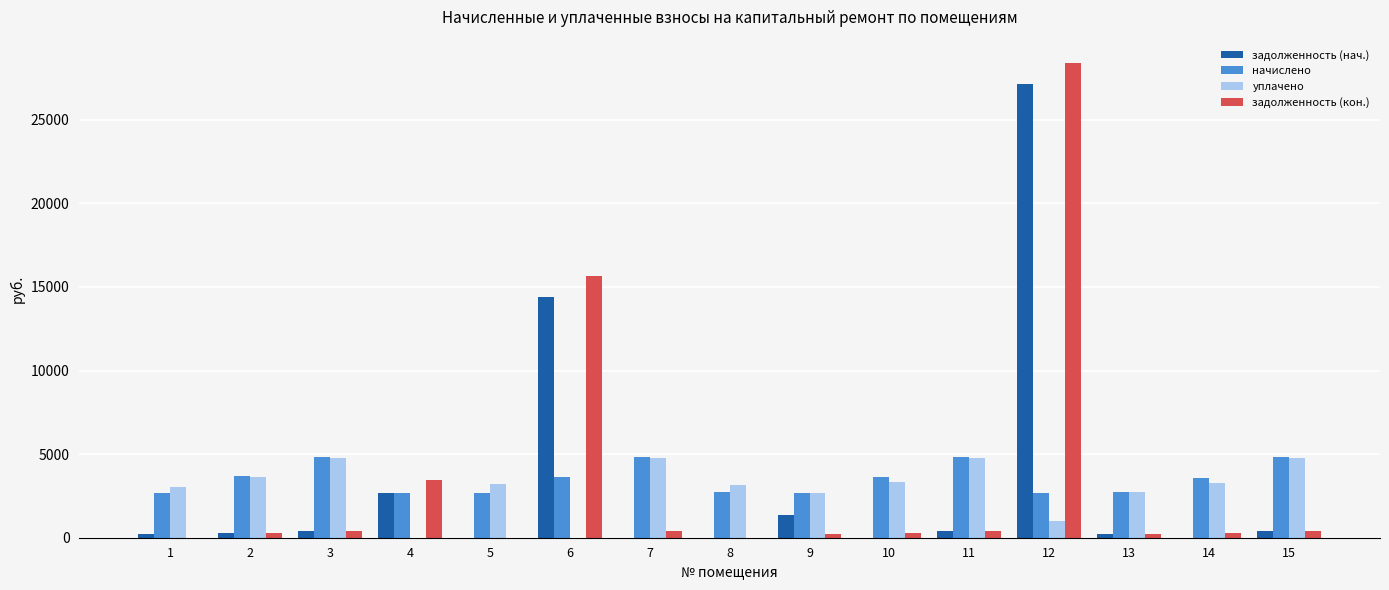

What is the highest value of the уплачено series?

4777.2